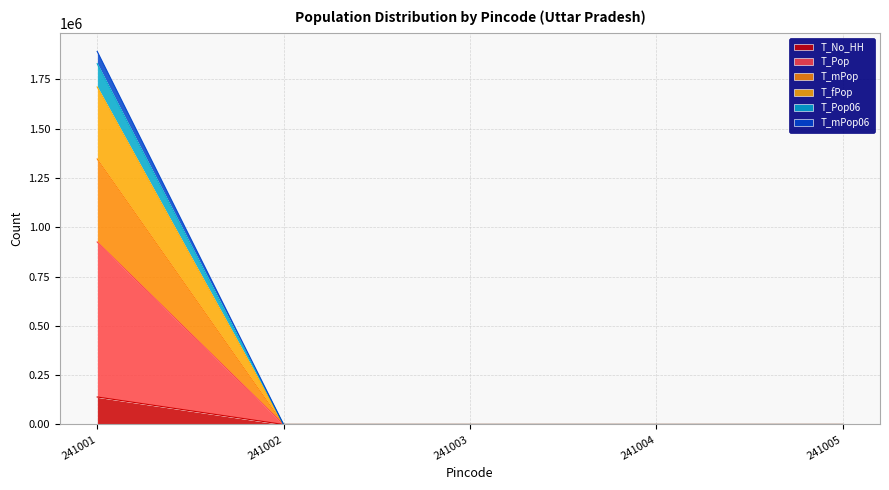

Is it true that T_No_HH equals 83789 at 241003?

False